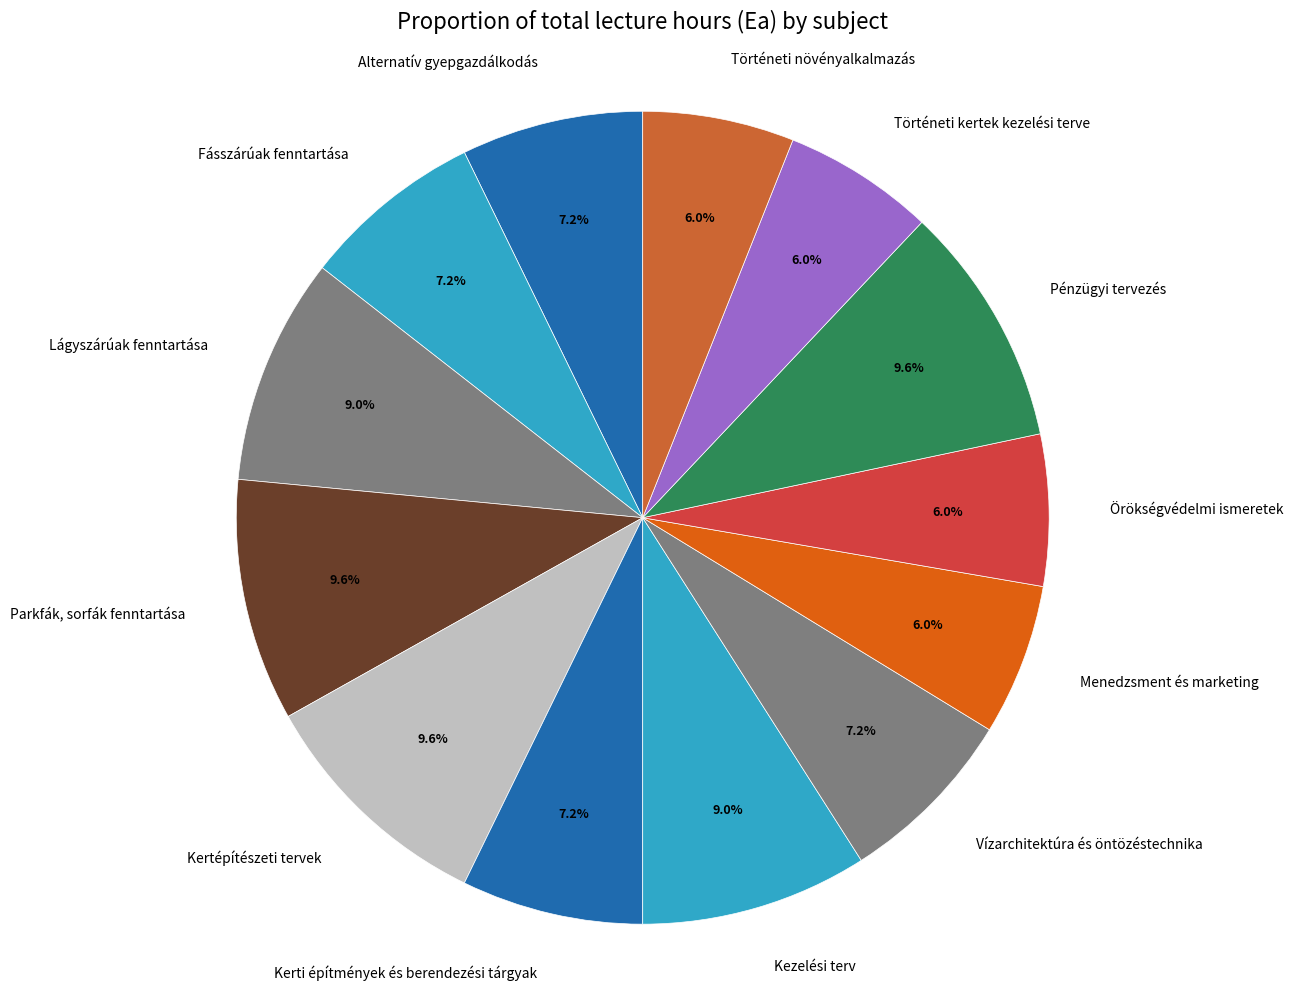

Is it true that Történeti növényalkalmazás is 1% of the pie?

False